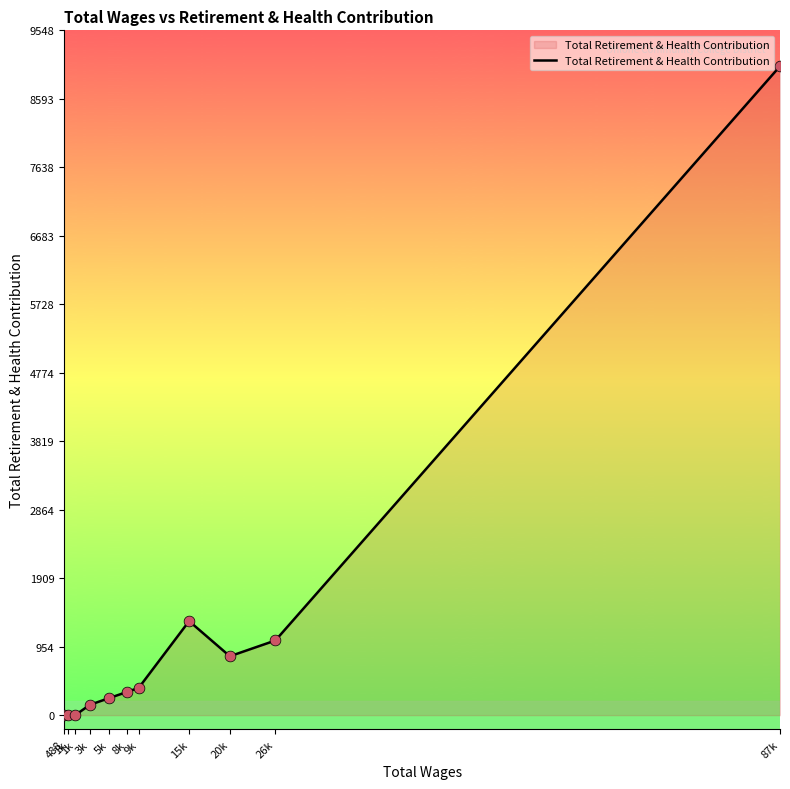

Which has a higher value, 1k or 87k?

87k